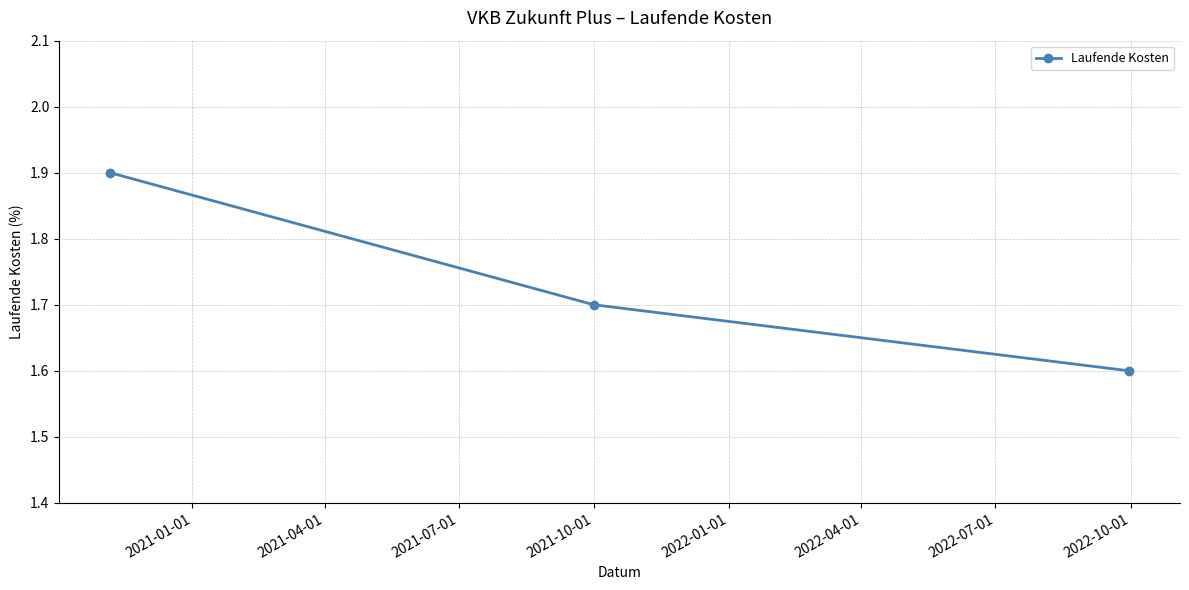

What is the sum of all values?

5.2